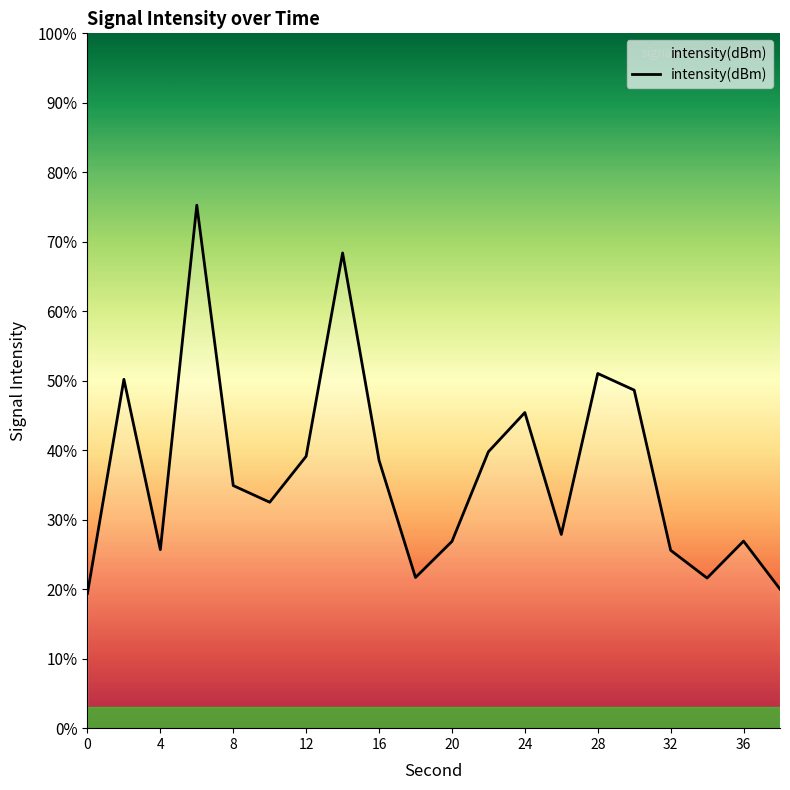

What is the minimum value shown in the chart?

19.4